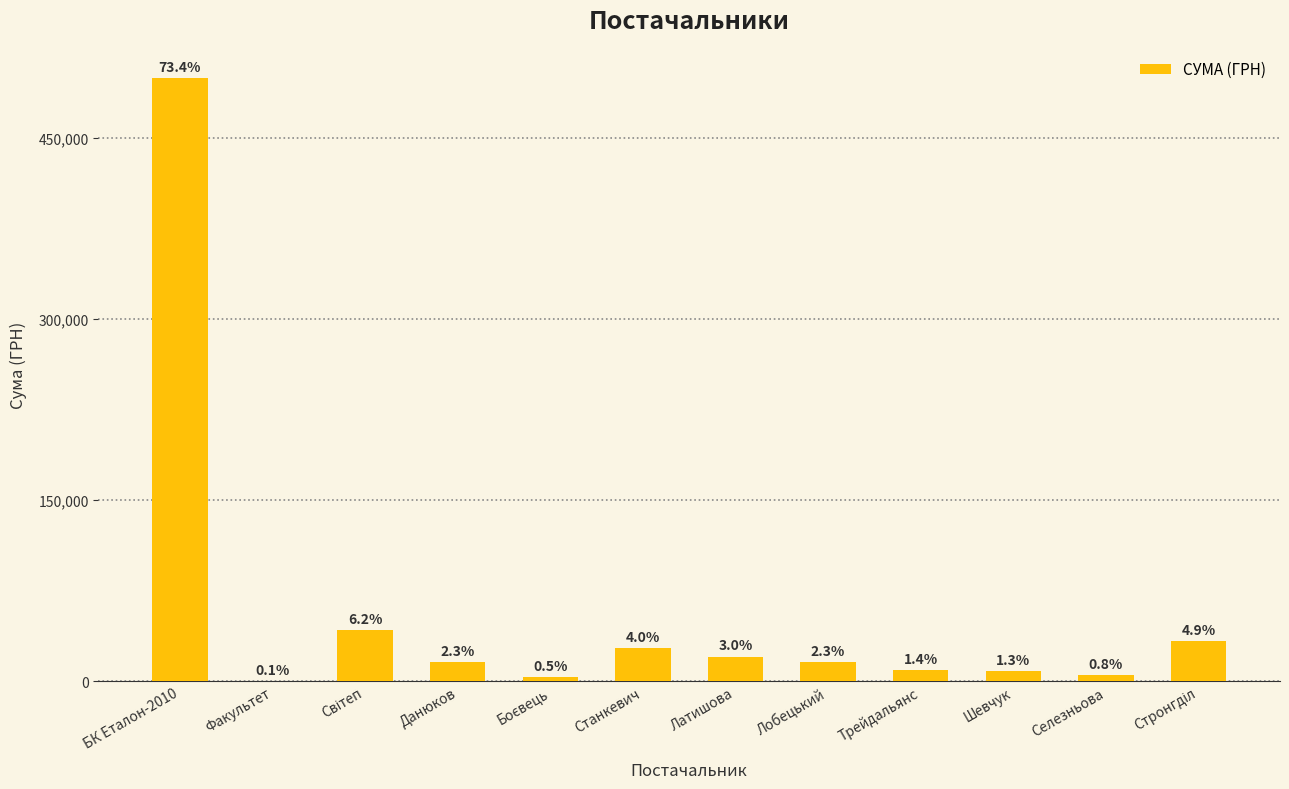

Are the bars horizontal?

No